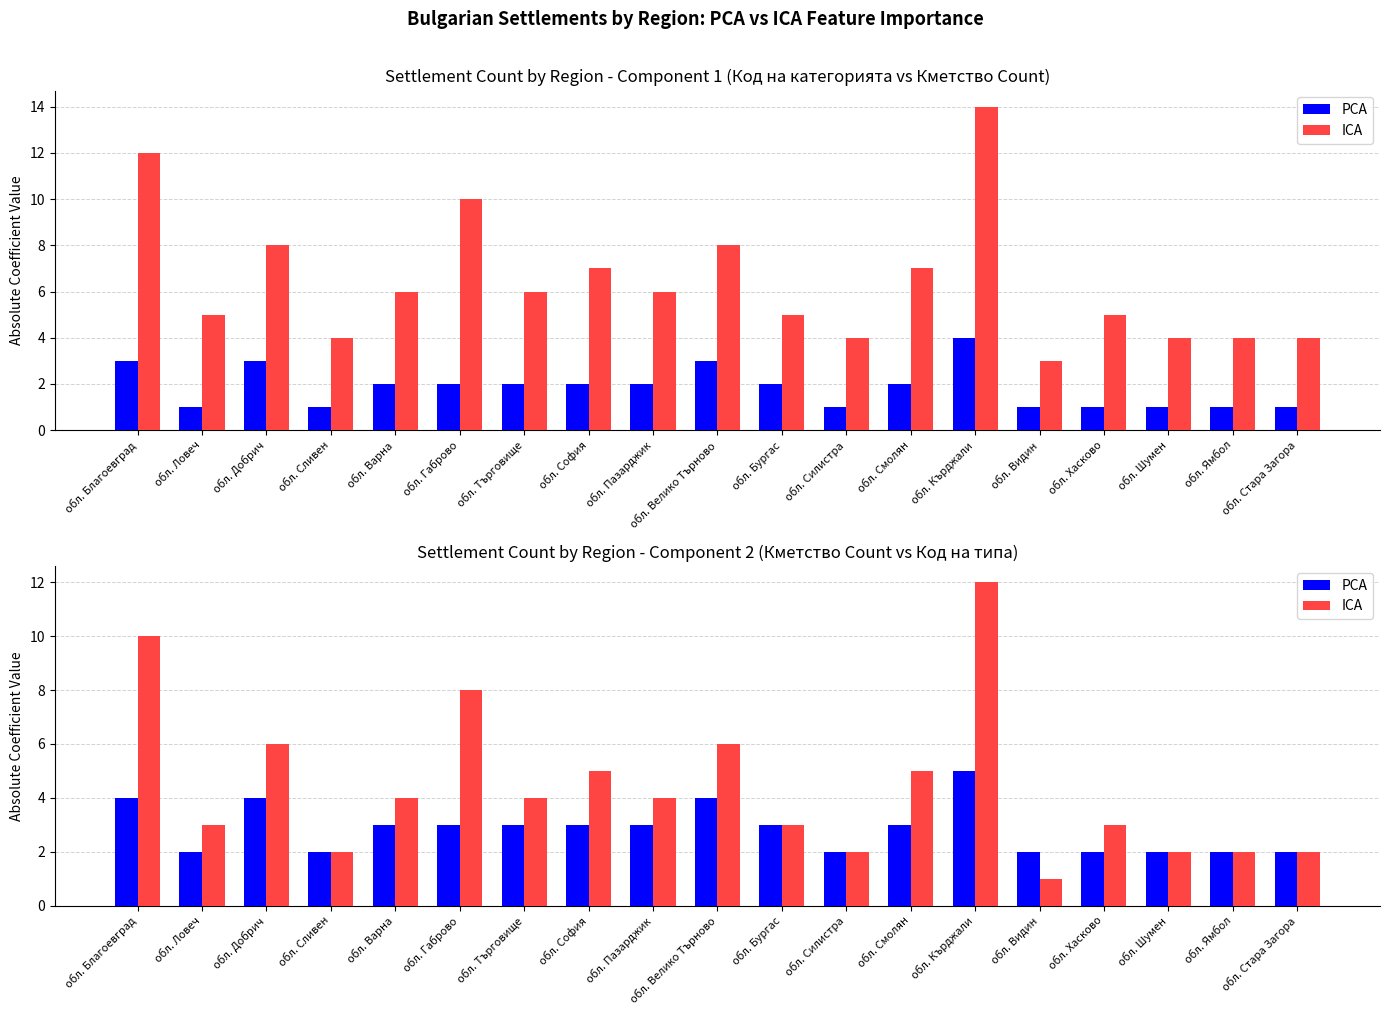

Is the value of PCA at обл. Велико Търново greater than the value of ICA at обл. Смолян?

No